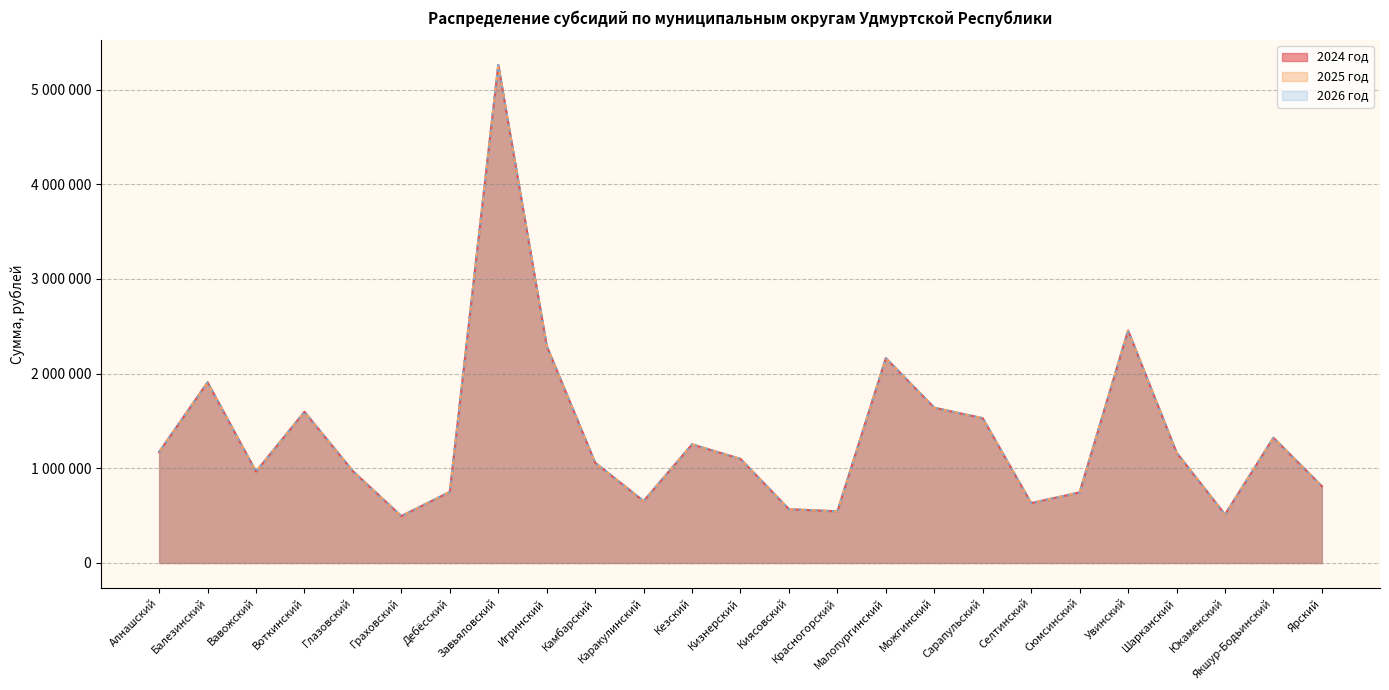

Between Кизнерский and Шарканский, which is larger?

Шарканский